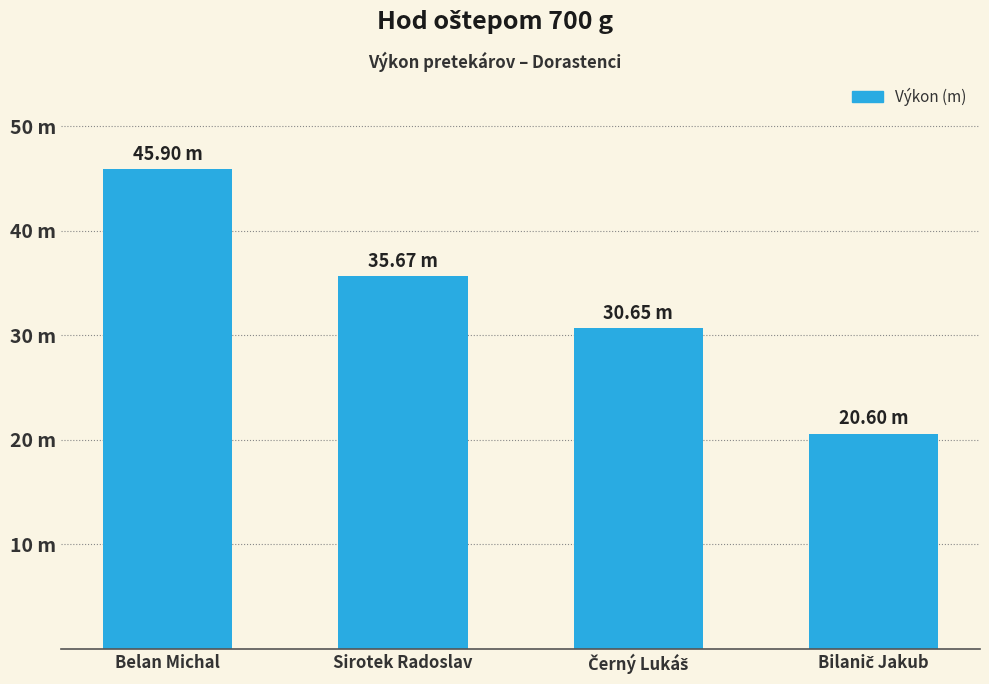

Which has a higher value, Belan Michal or Černý Lukáš?

Belan Michal